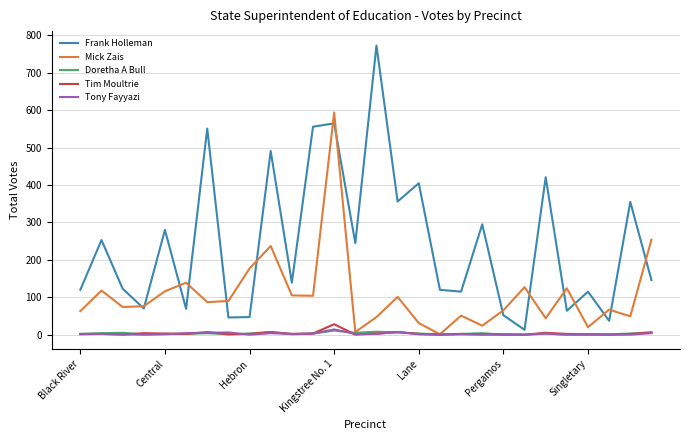

Which series has the largest total across all categories?

Frank Holleman